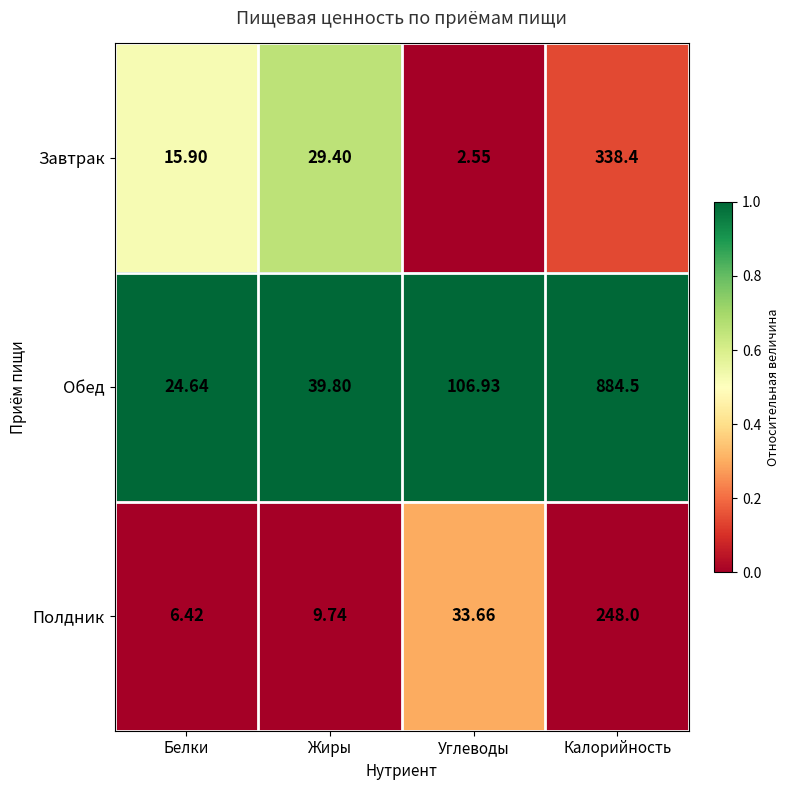

Rank the series at Жиры from highest to lowest value.

Обед, Завтрак, Полдник